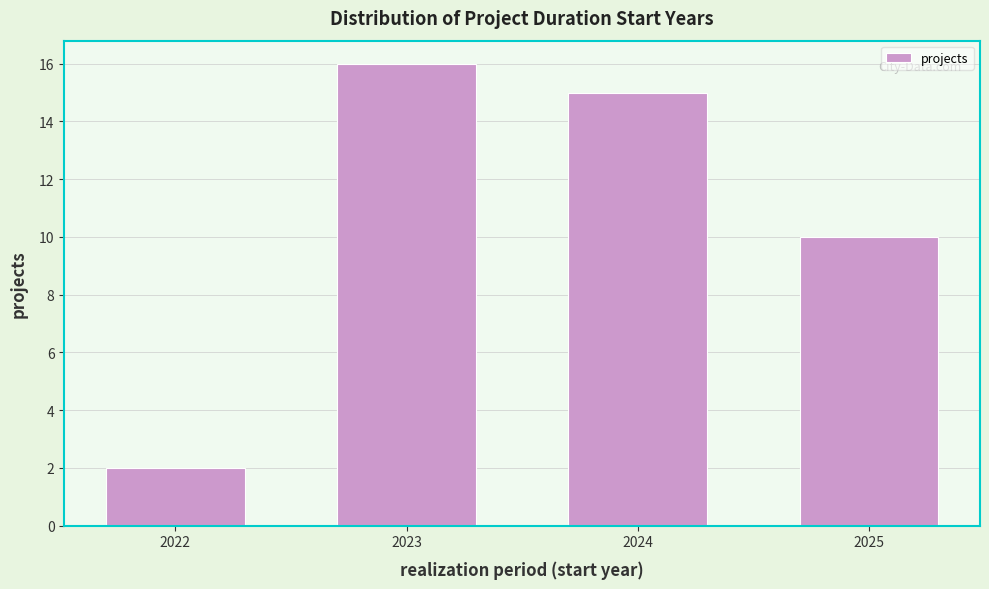

Reading right to left, list all the values displayed in this chart.

10	15	16	2